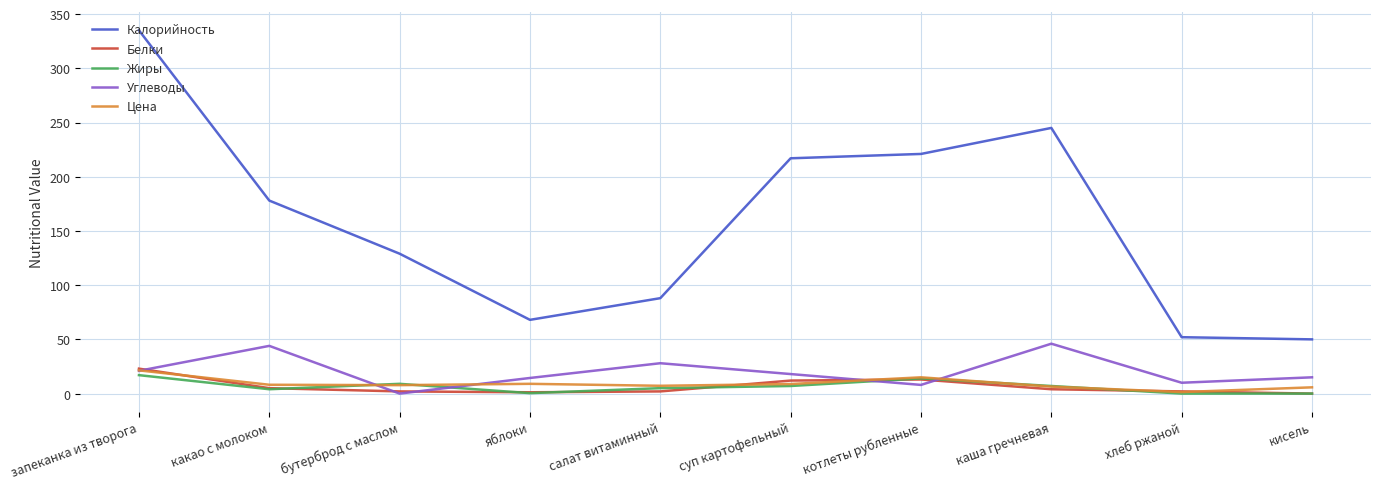

Which series has the largest total across all categories?

Калорийность